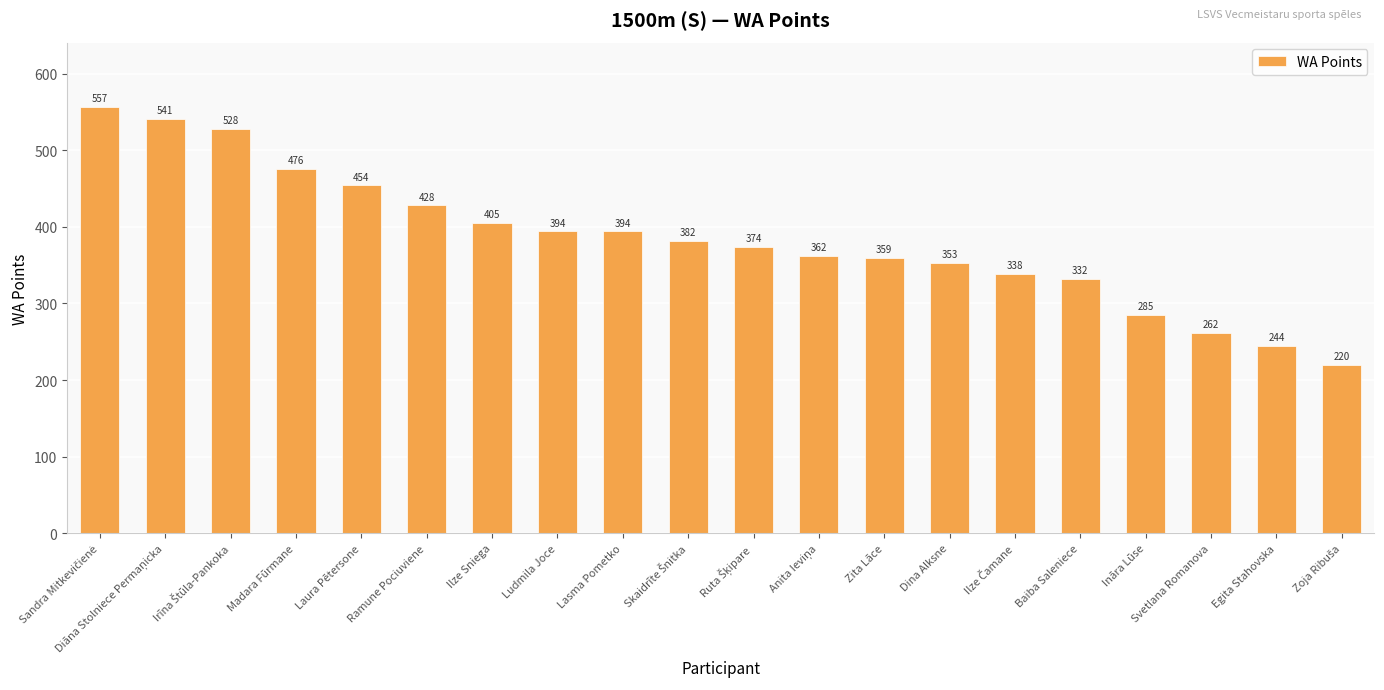

Count the number of data series in this chart.

1